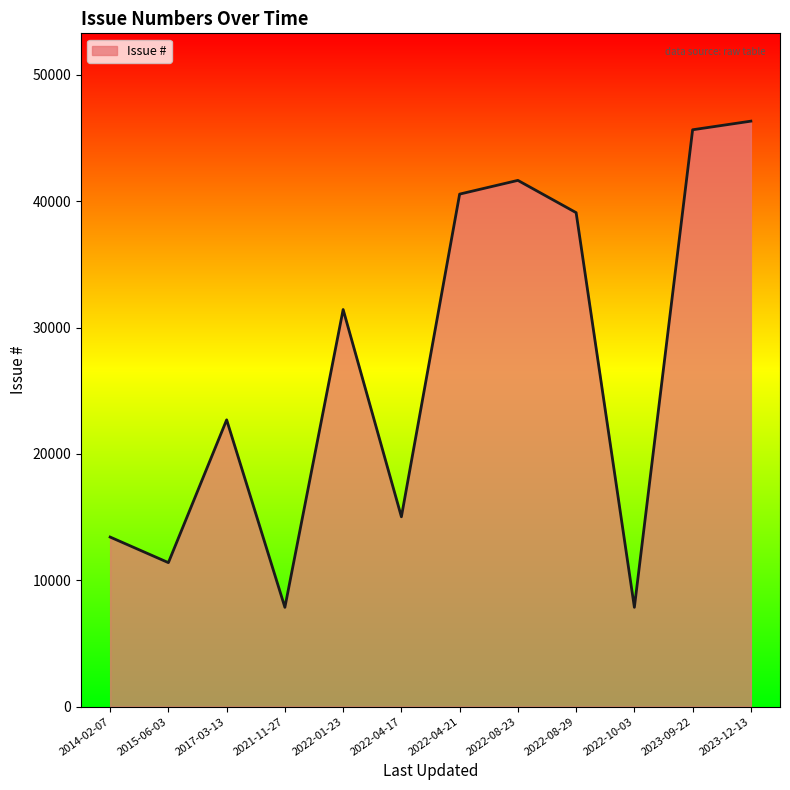

Is it true that the value at 2022-08-23 is 41653?

True